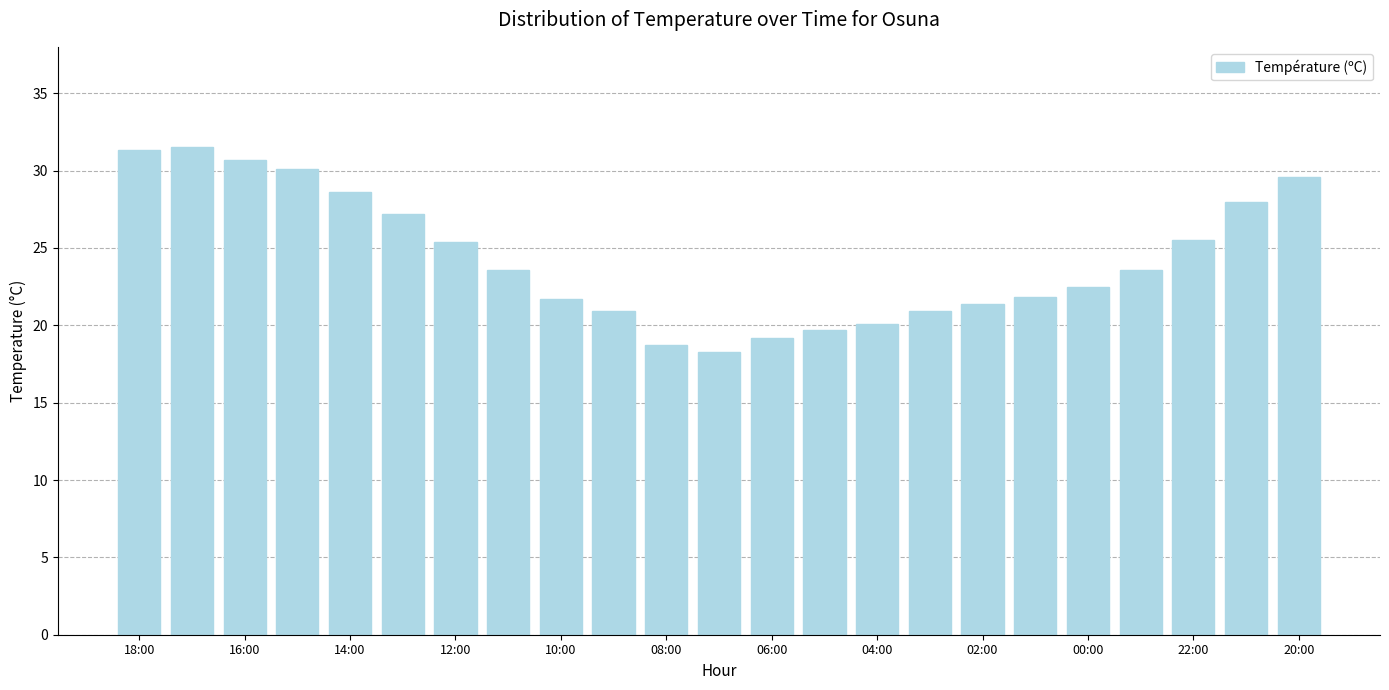

What is the greatest value displayed?

31.5